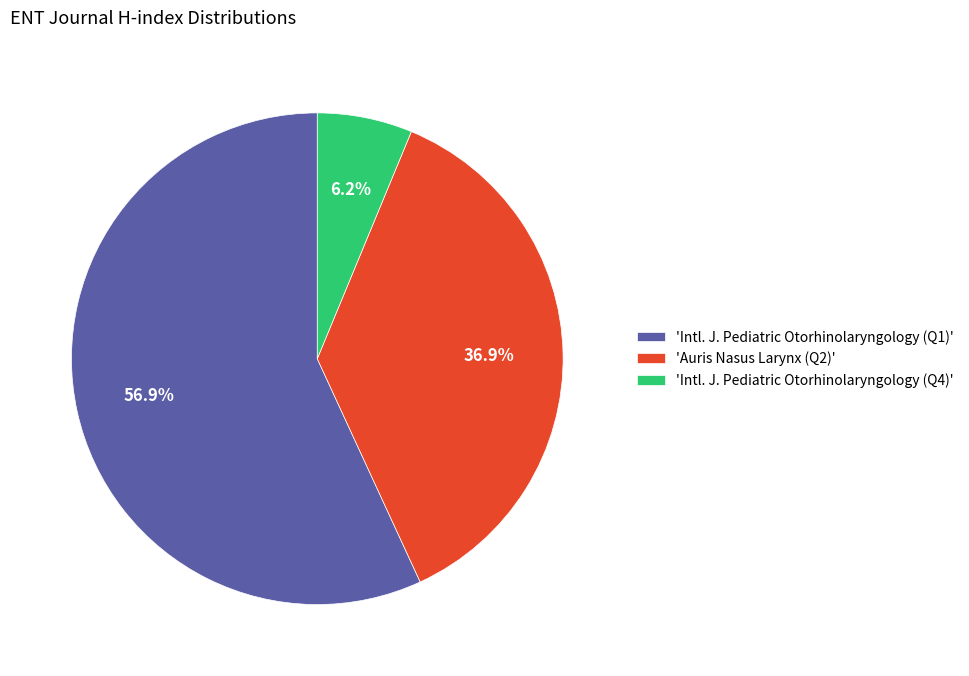

Which slice is the smallest?

'Intl. J. Pediatric Otorhinolaryngology (Q4)'